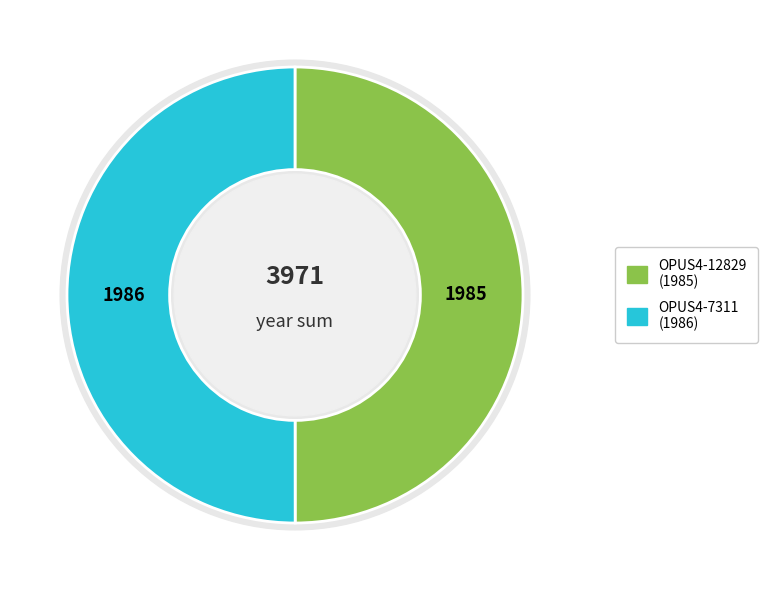

What is the change in value from OPUS4-12829 to OPUS4-7311?

+1